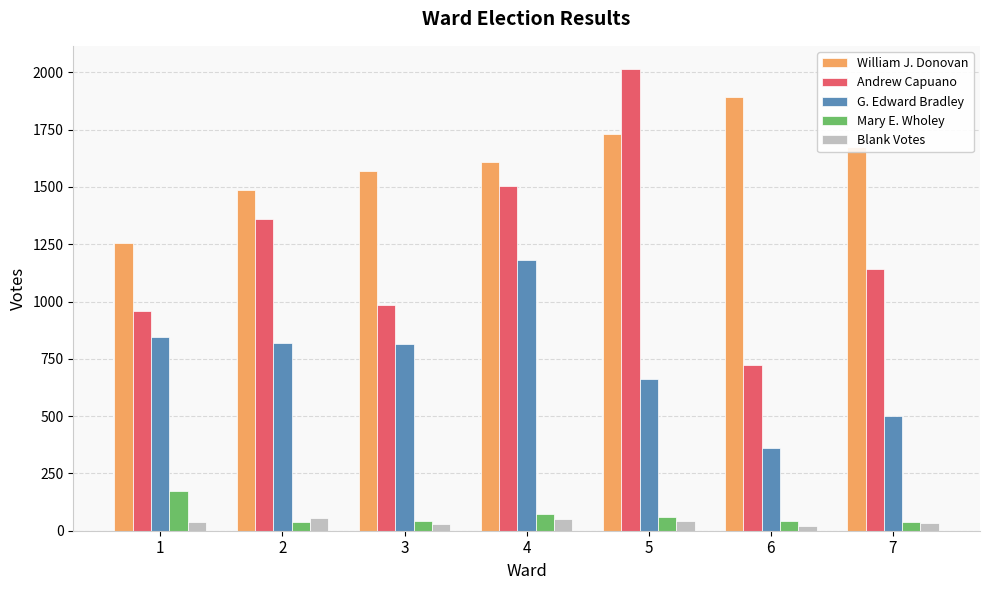

The value of G. Edward Bradley at 6 is 230. True or false?

False